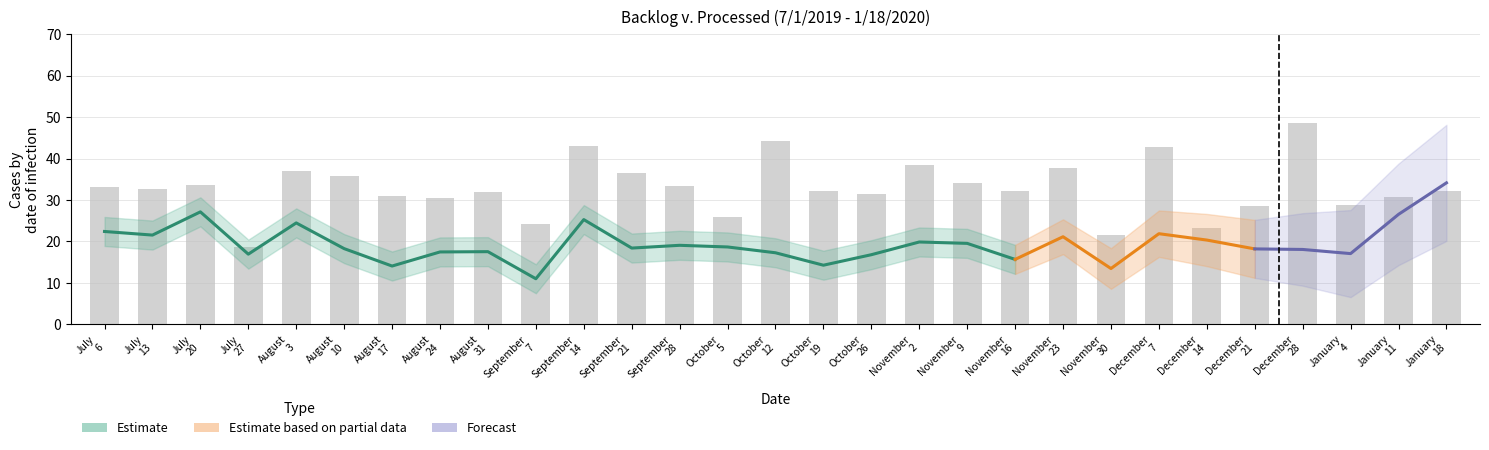

Reading left to right, transcribe all the data shown in this chart.

July
6=33.1	July
13=32.7	July
20=33.7	July
27=18.6	August
3=37.0	August
10=35.9	August
17=31.1	August
24=30.5	August
31=31.9	September
7=24.3	September
14=43.0	September
21=36.5	September
28=33.4	October
5=25.8	October
12=44.2	October
19=32.2	October
26=31.4	November
2=38.3	November
9=34.1	November
16=32.1	November
23=37.6	November
30=21.5	December
7=42.9	December
14=23.2	December
21=28.7	December
28=48.5	January
4=28.7	January
11=30.6	January
18=32.1